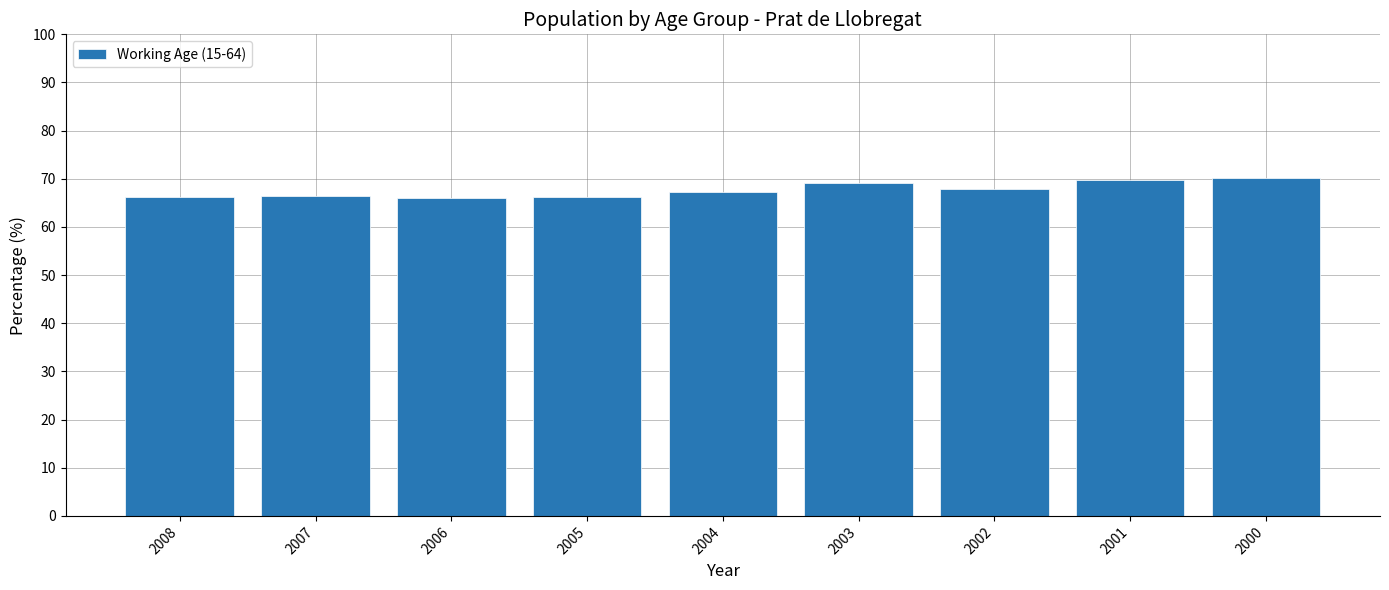

The chart shows a value of 42.2 at 2003. True or false?

False